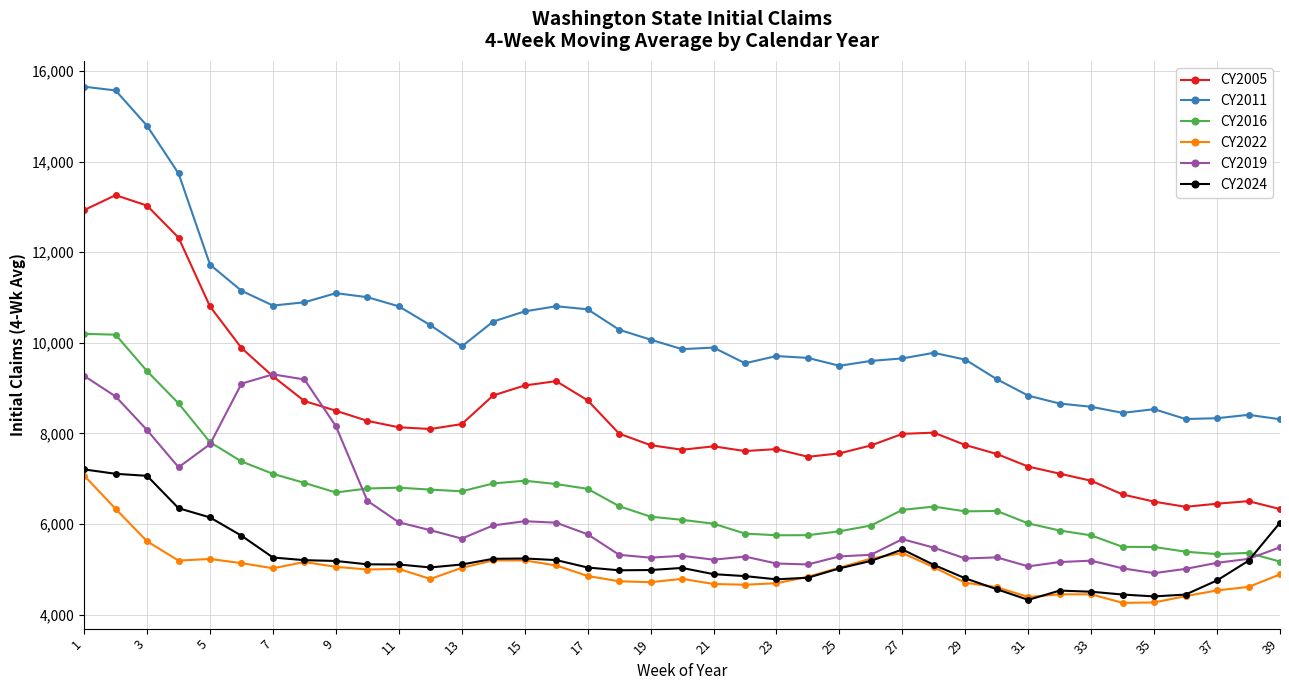

True or false: CY2019 has more than 2 interior local peaks.

True